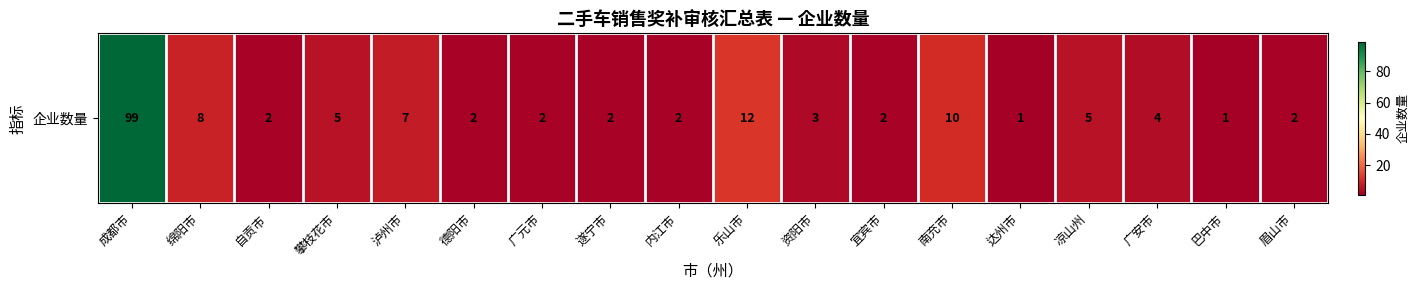

What is the sum of the values at 凉山州 and 成都市?

104